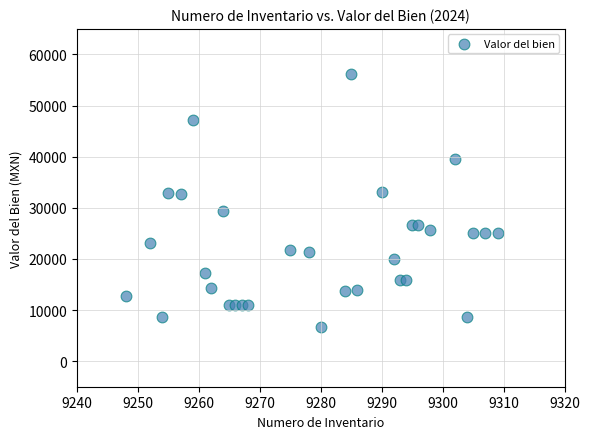

What is the range of X values (max minus min)?

61.0